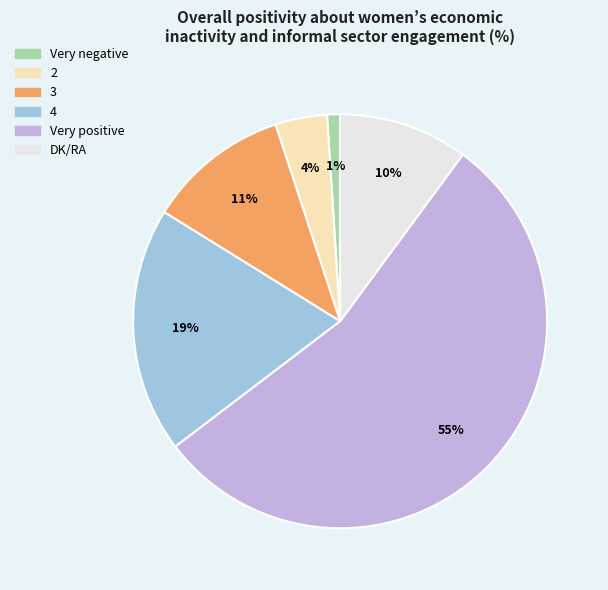

Count the number of slices in the pie.

6